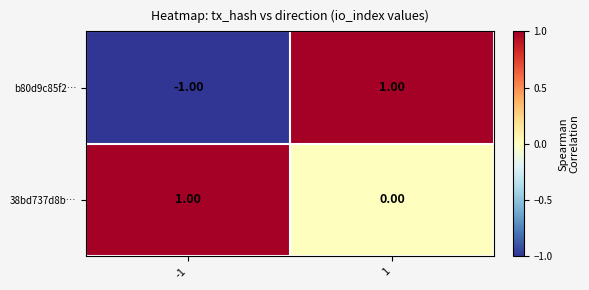

Rank the categories by 38bd737d8b… value from highest to lowest.

-1, 1